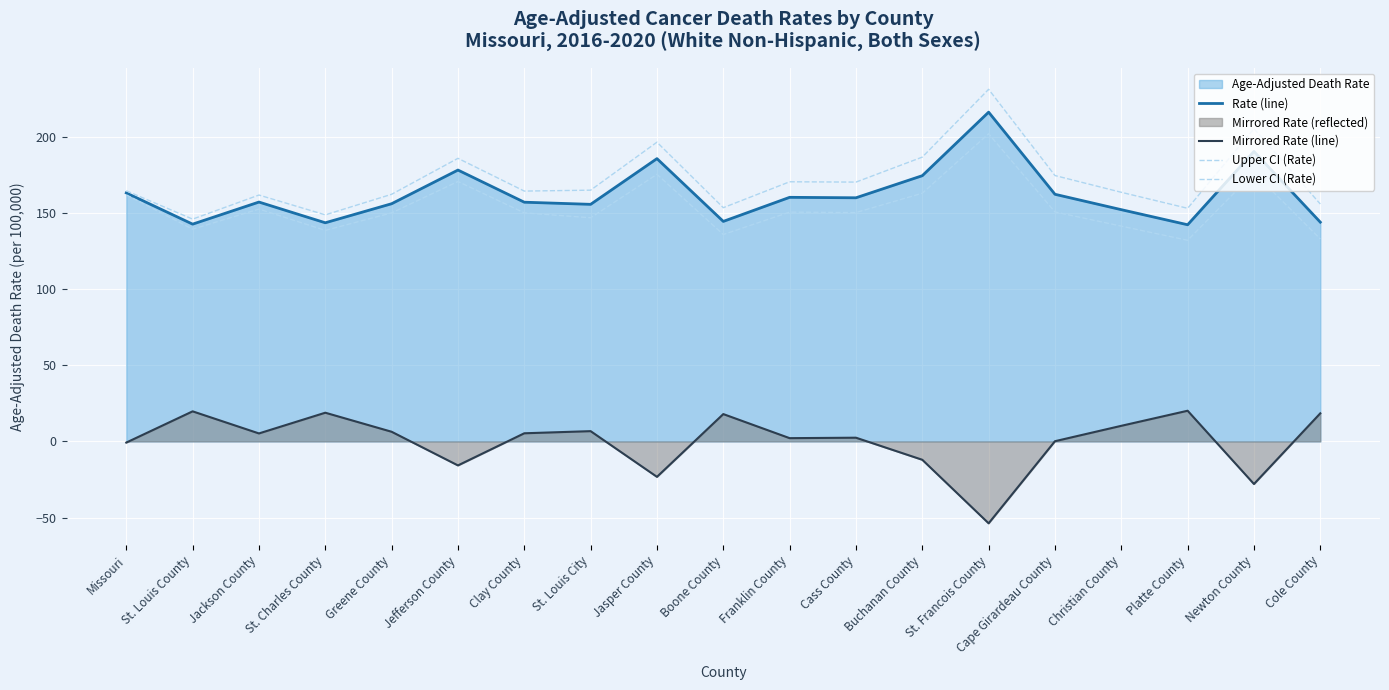

How many values in the Lower CI (Rate) series exceed 150?

10